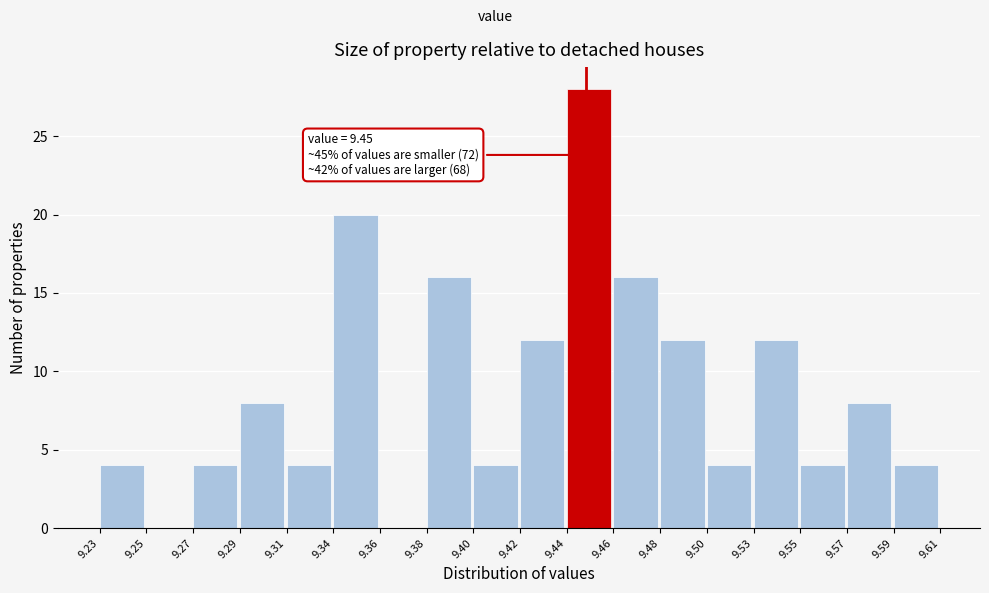

Reading right to left, what are all the values shown in this chart?

9.59=4	9.57=8	9.55=4	9.53=12	9.50=4	9.48=12	9.46=16	9.44=28	9.42=12	9.40=4	9.38=16	9.36=0	9.34=20	9.31=4	9.29=8	9.27=4	9.25=0	9.23=4